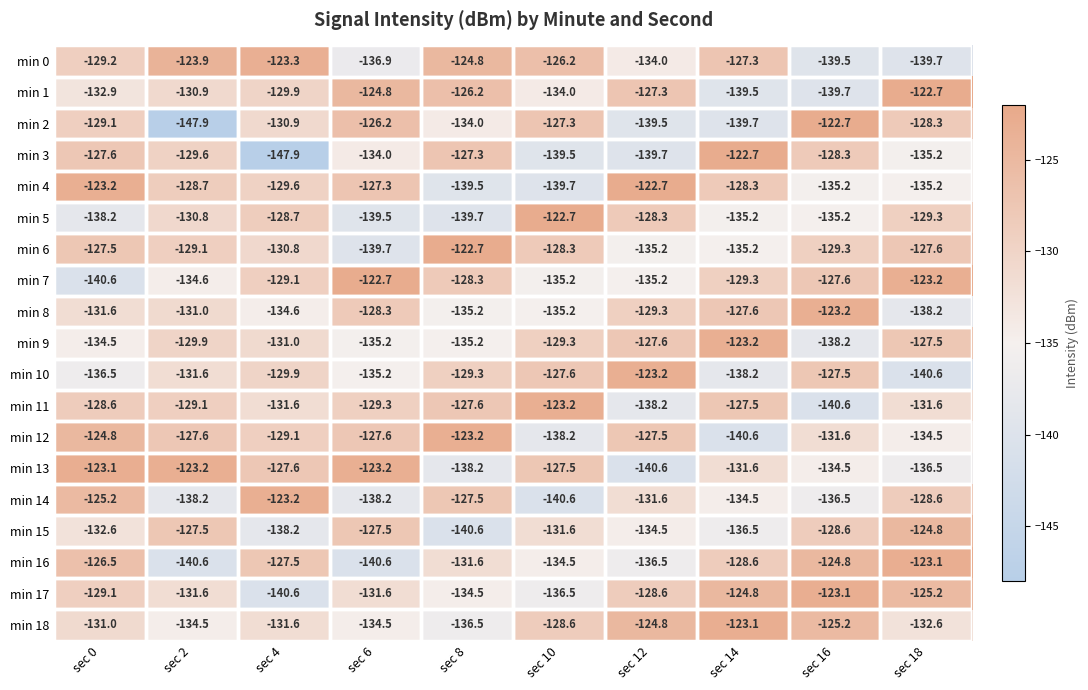

Is the value of min 15 at sec 12 greater than the value of min 14 at sec 0?

No